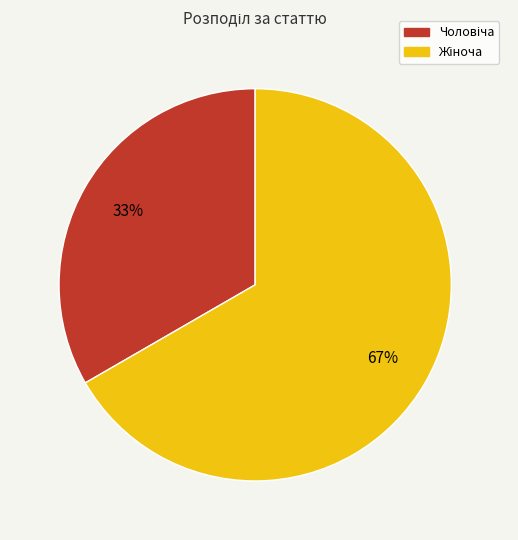

Is there any slice that represents more than half of the pie?

Yes